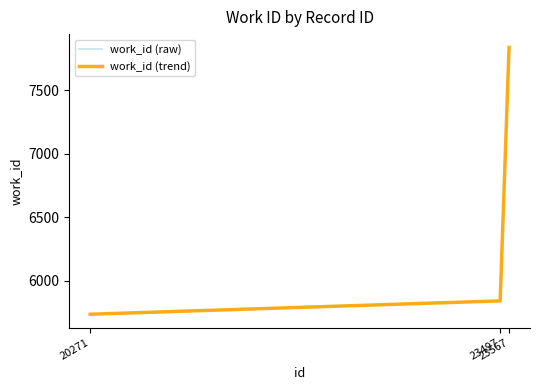

Which has a higher value, 23497 or 20271?

23497